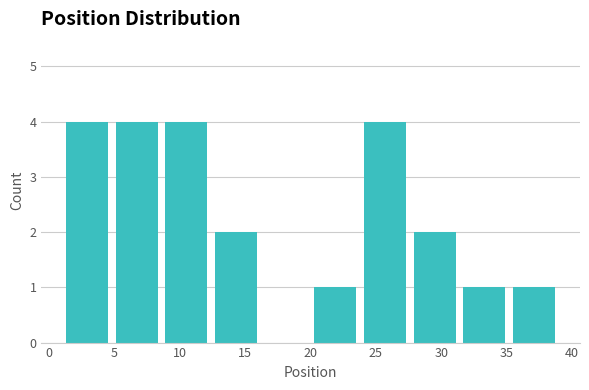

Reading left to right, transcribe this chart: for each bar, give the range it covers on the x-axis and its height. Neither the bar edges nor the heights are printed on the chart, so give them approximately, as read against the axes.

1.0 to 4.8: 4
4.8 to 8.6: 4
8.6 to 12.4: 4
12.4 to 16.2: 2
16.2 to 20.0: 0
20.0 to 23.8: 1
23.8 to 27.6: 4
27.6 to 31.4: 2
31.4 to 35.2: 1
35.2 to 39.0: 1